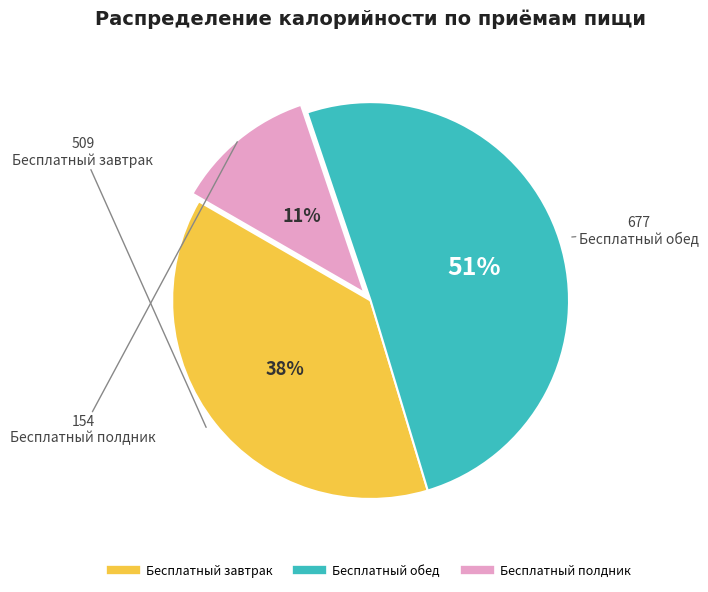

Is the sum of Бесплатный полдник and Бесплатный завтрак greater than half?

No